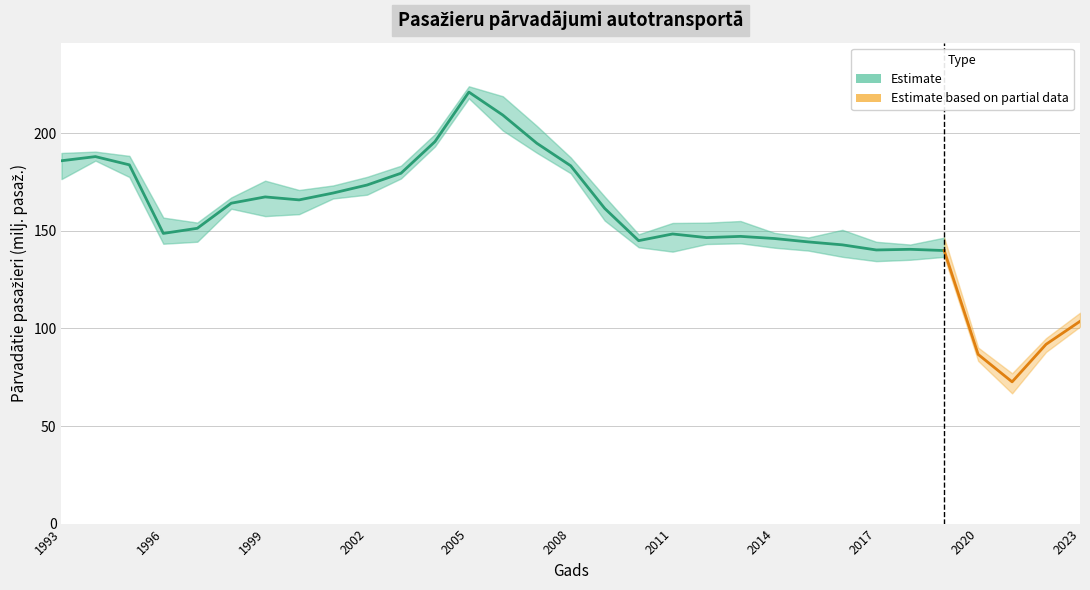

What is the sum of all values?

4840.7